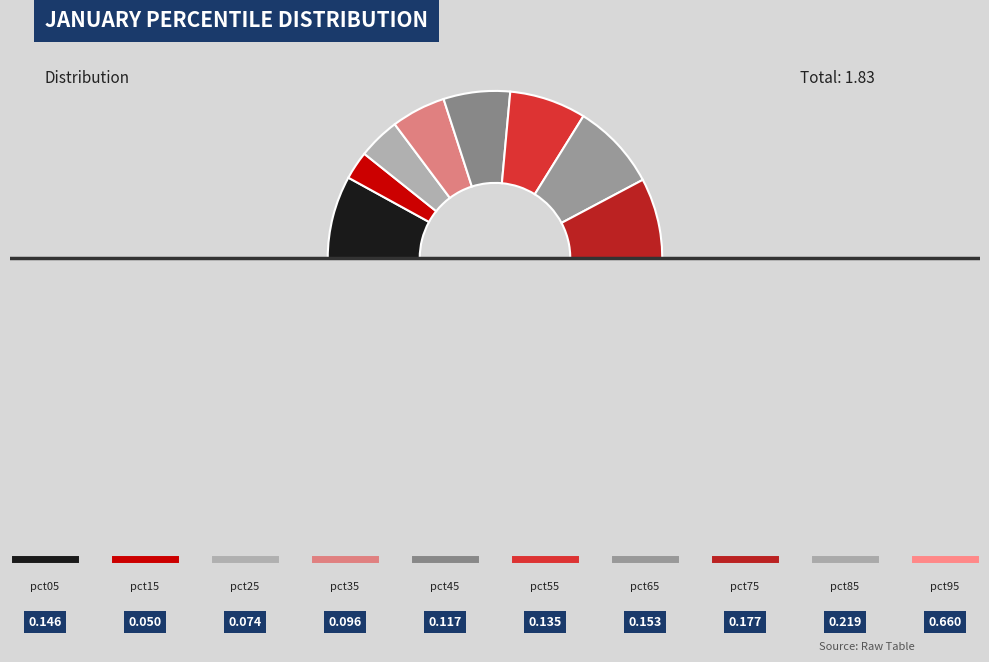

How many segments does this pie chart have?

10